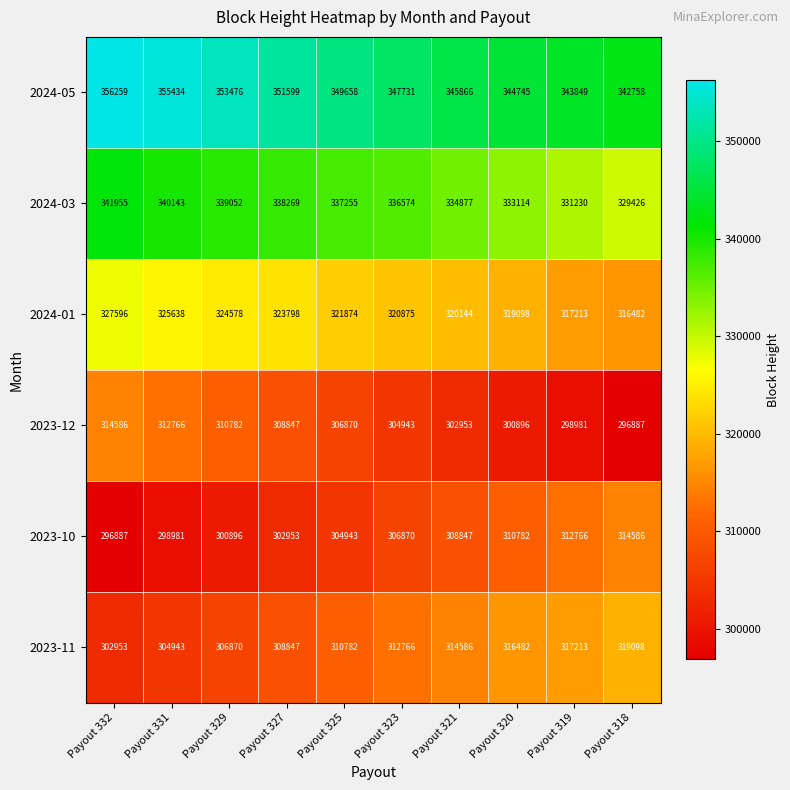

What is the maximum value for 2023-10?

314586